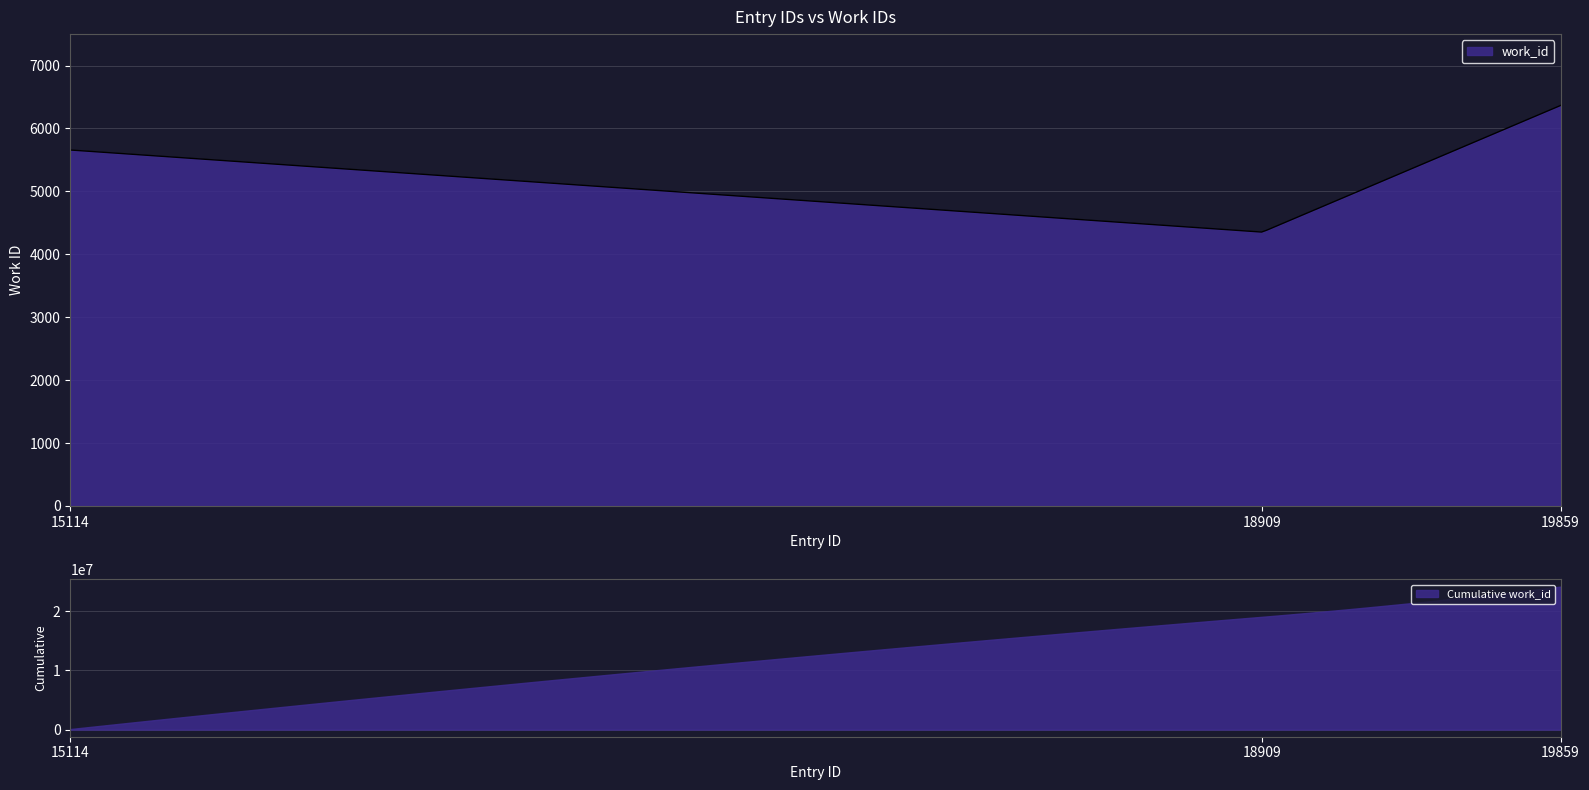

What is the value of the 1st point from the left?

5658